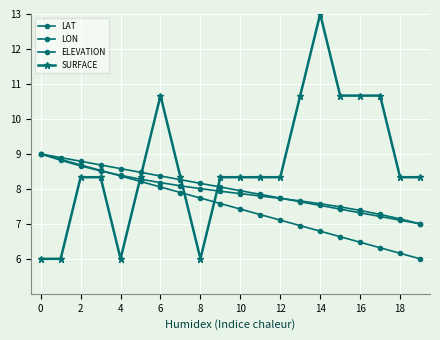

Which series ends up on top after the final intersection of LON and ELEVATION?

ELEVATION